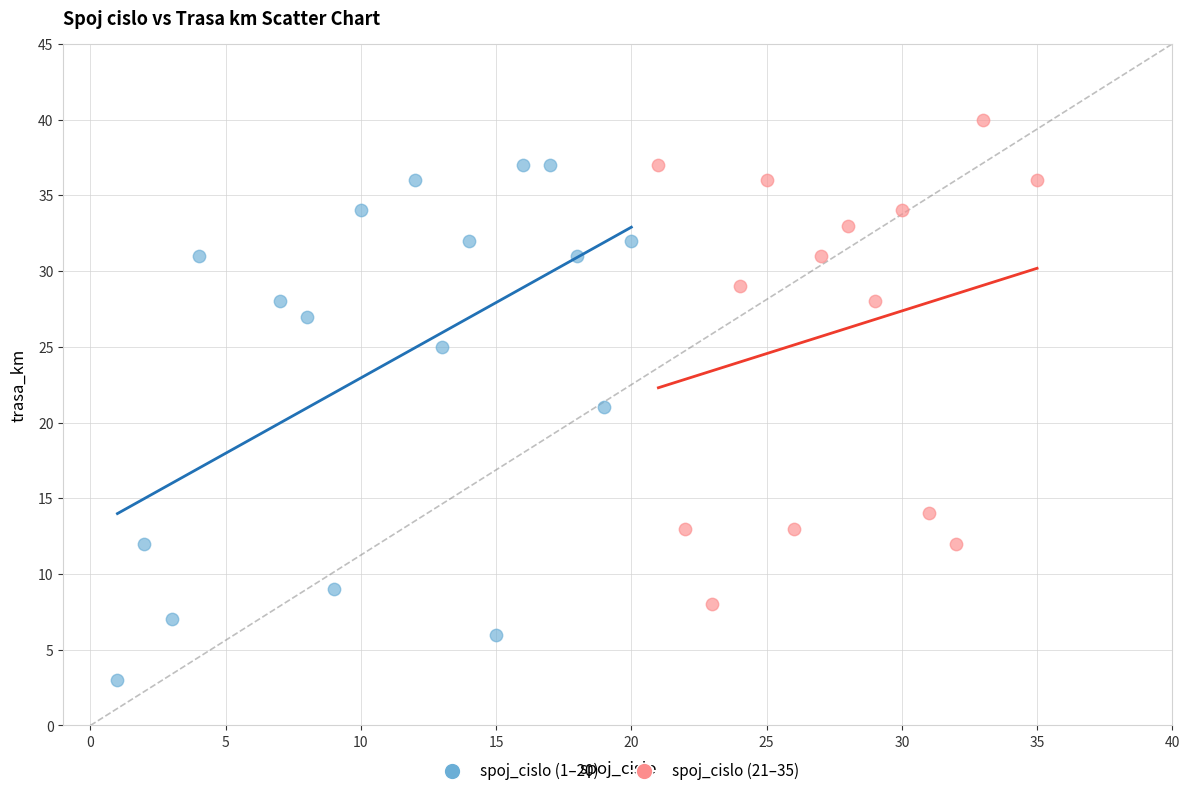

Which series reaches the minimum Y coordinate?

spoj_cislo (1–20)